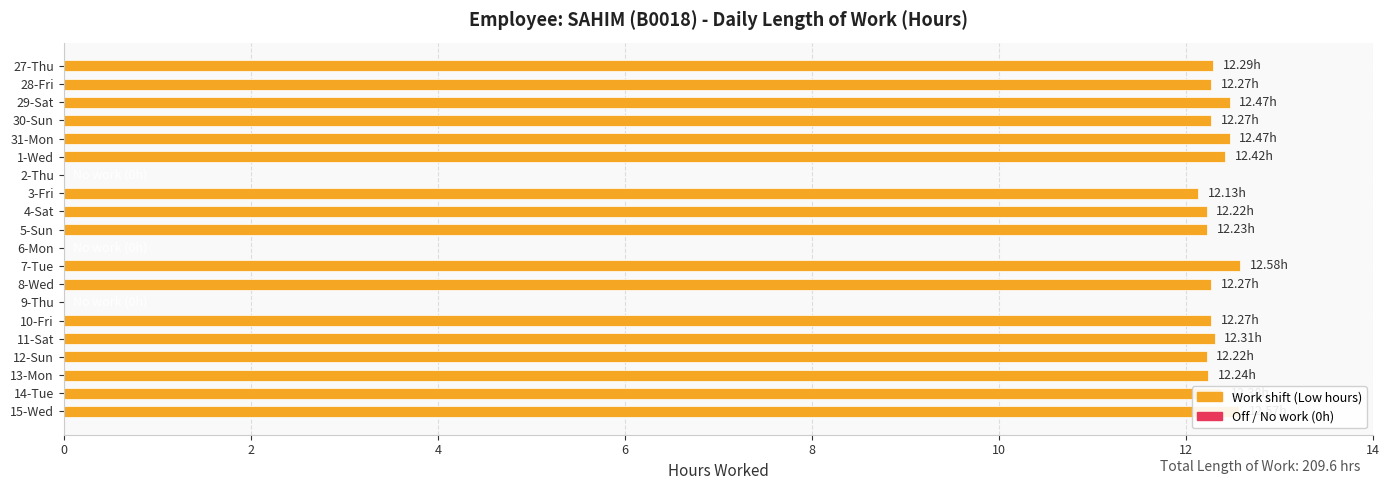

What is the greatest value displayed?

12.6